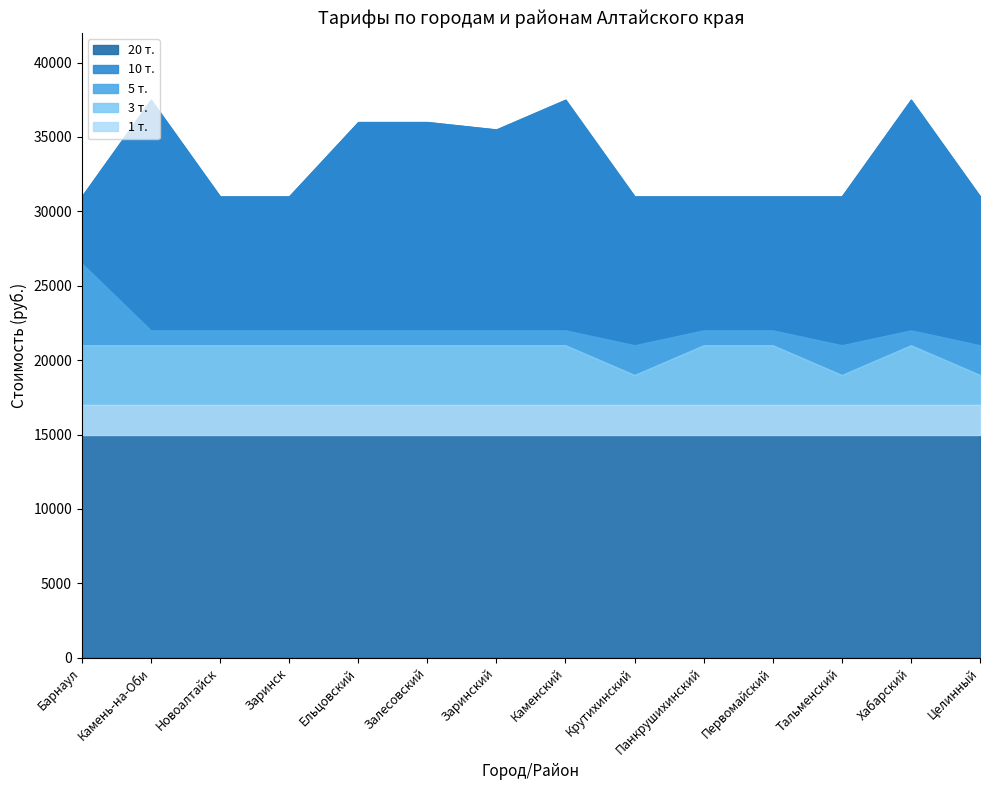

At how many categories does at least one series exceed 19844?

14